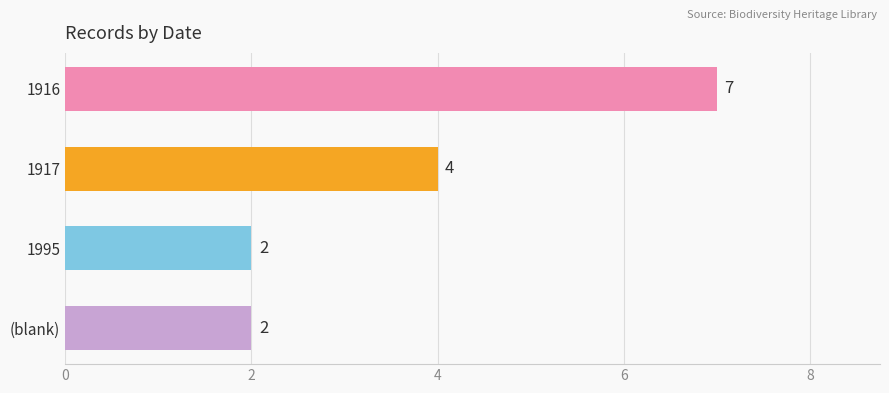

What is the ratio of the value at (blank) to the value at 1916?

0.3